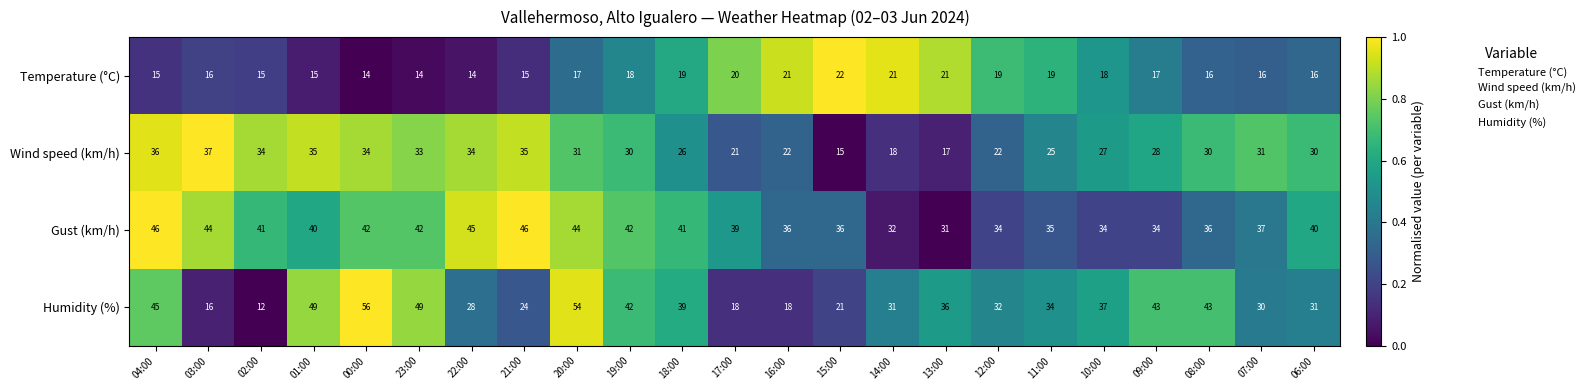

Which series has the largest range (max minus min)?

Humidity (%)